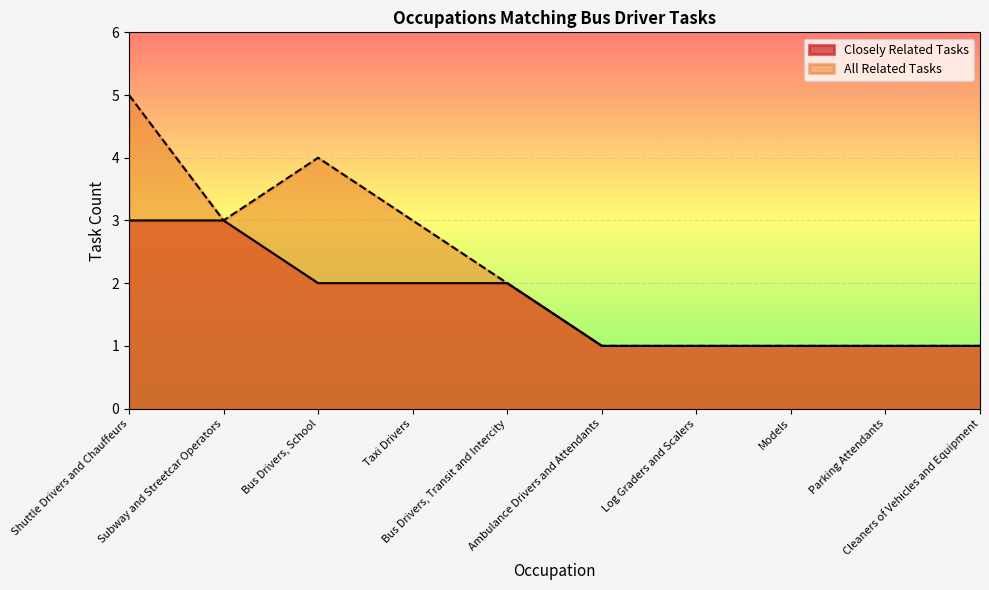

True or false: All Related Tasks has more than 2 points higher than both neighbors.

False